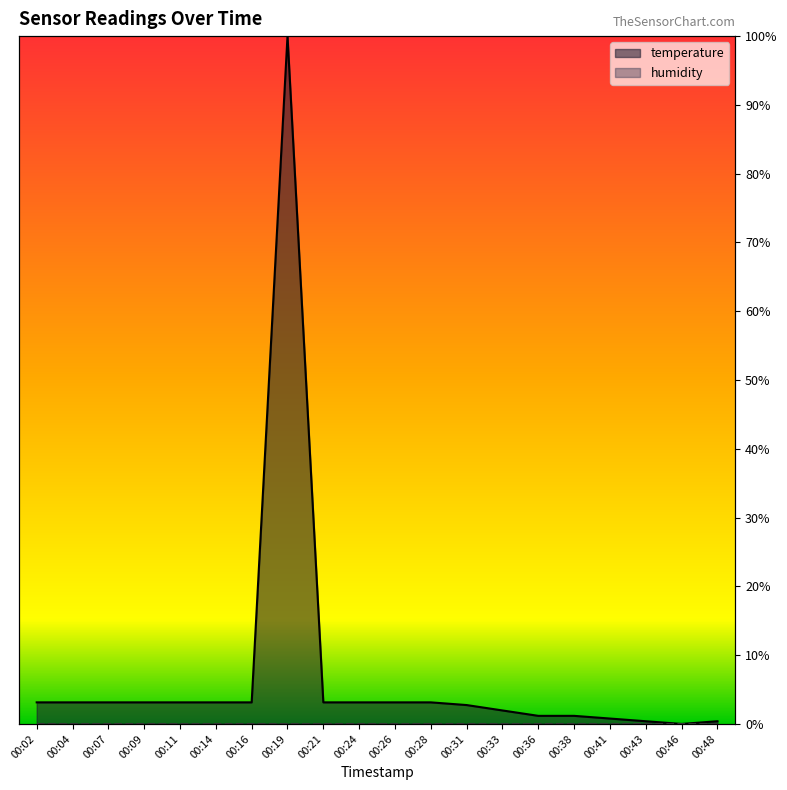

True or false: the data has more than 0 interior local peaks.

True